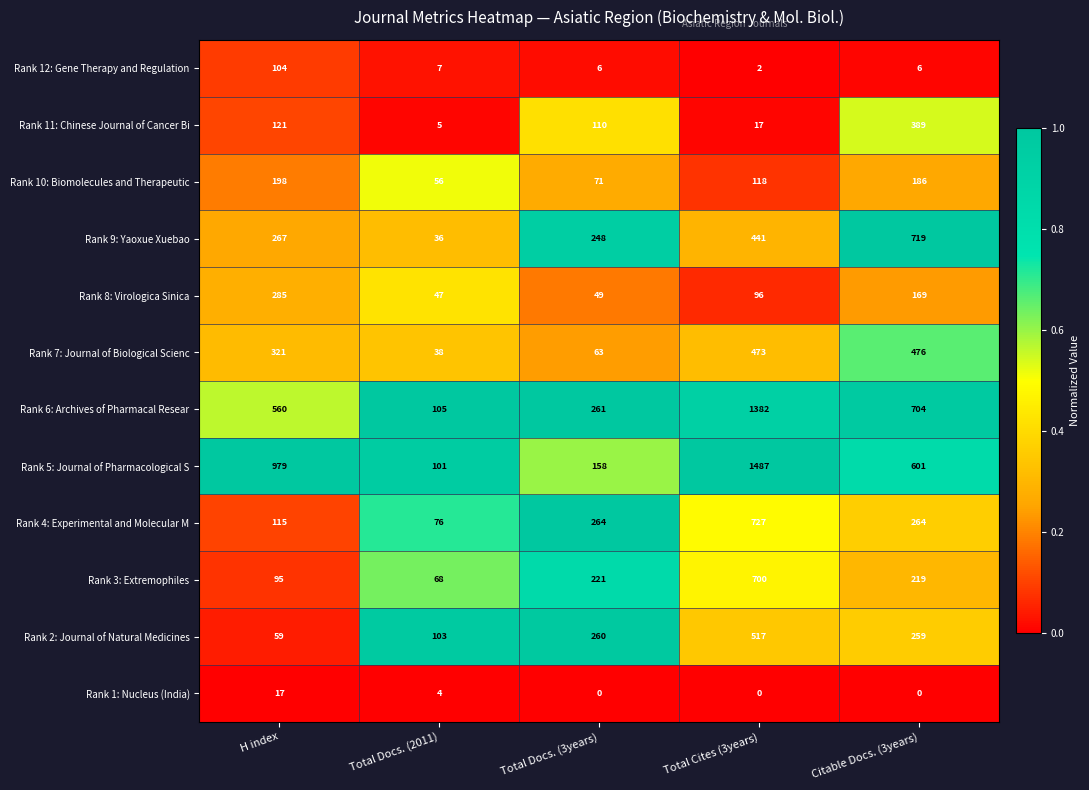

How many series are shown in this chart?

12